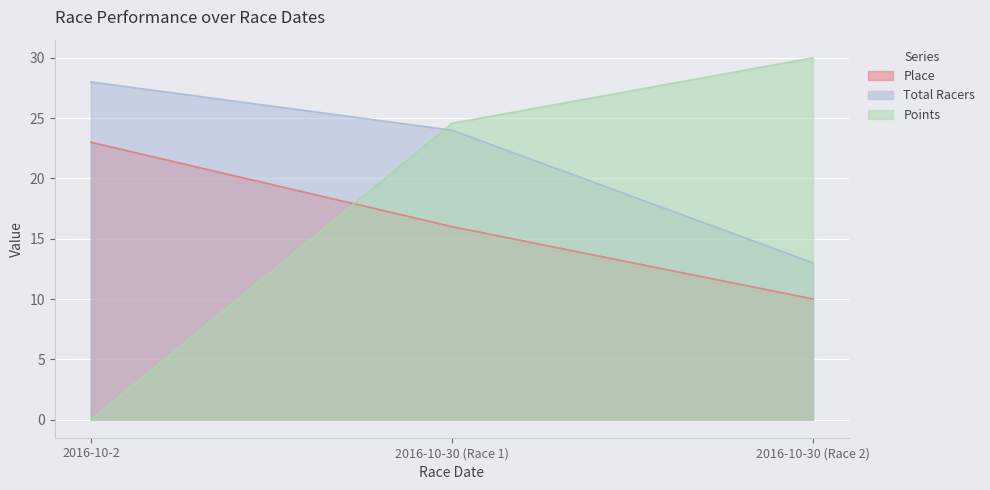

Which category has the highest value in the Points series?

2016-10-30 (Race 2)